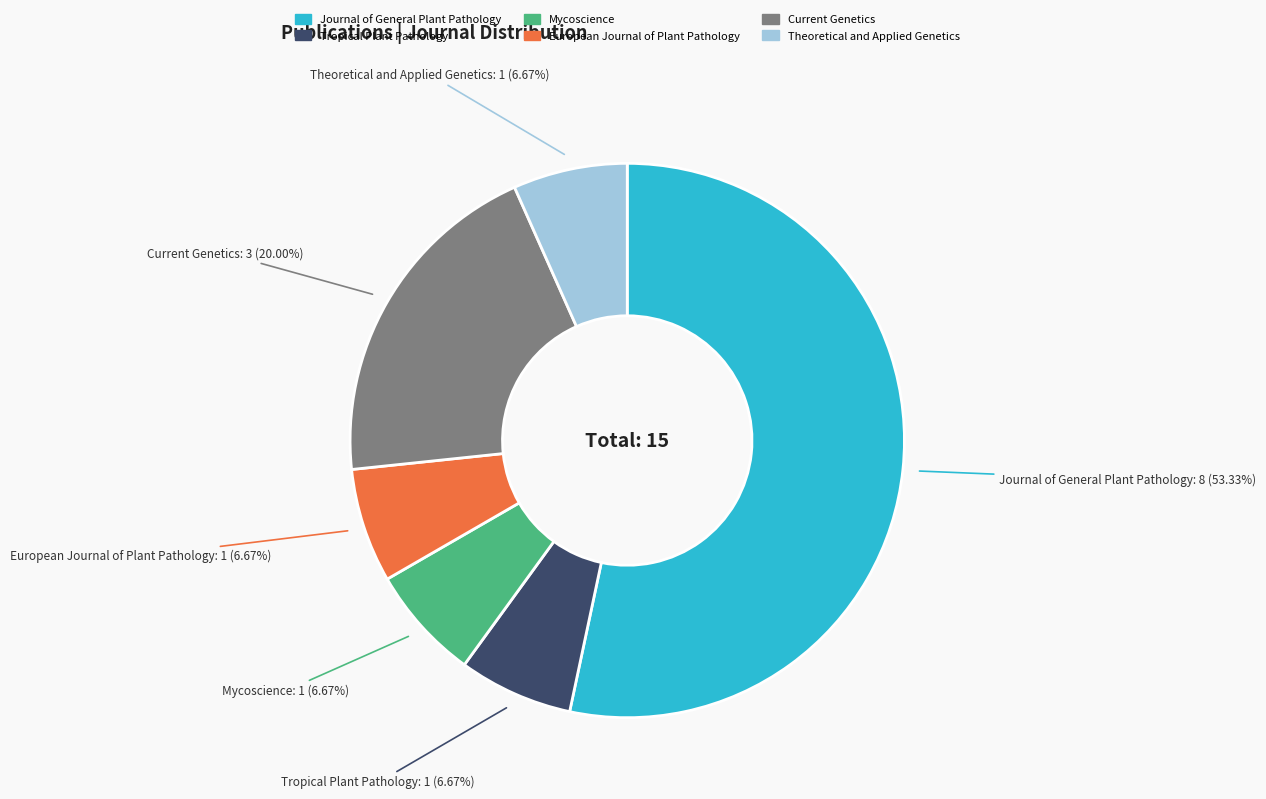

Which category has the biggest portion of the pie?

Journal of General Plant Pathology